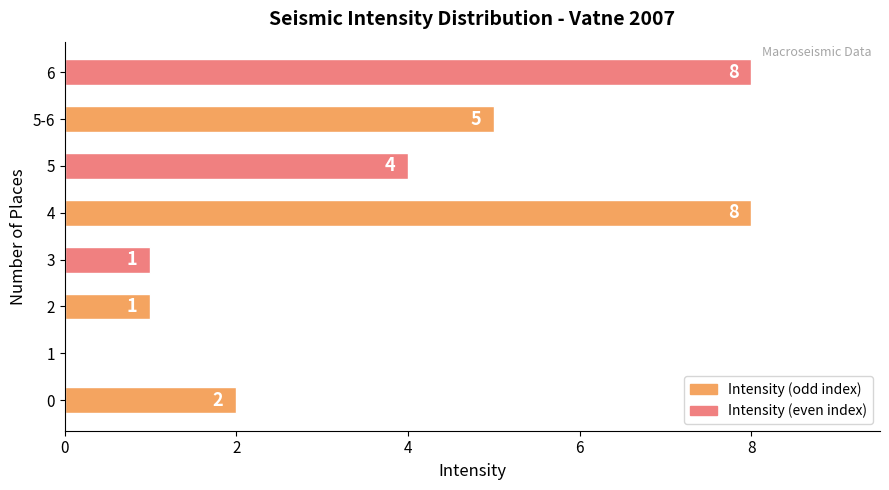

What is the maximum value shown in the chart?

8